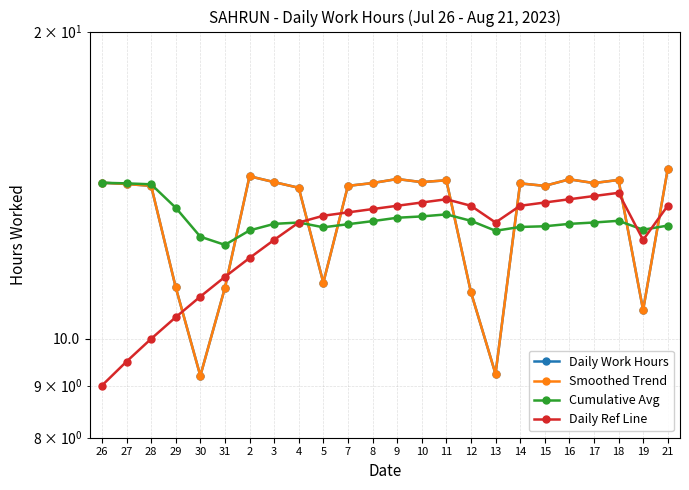

What is the difference between the highest and lowest values at 17?

1.2